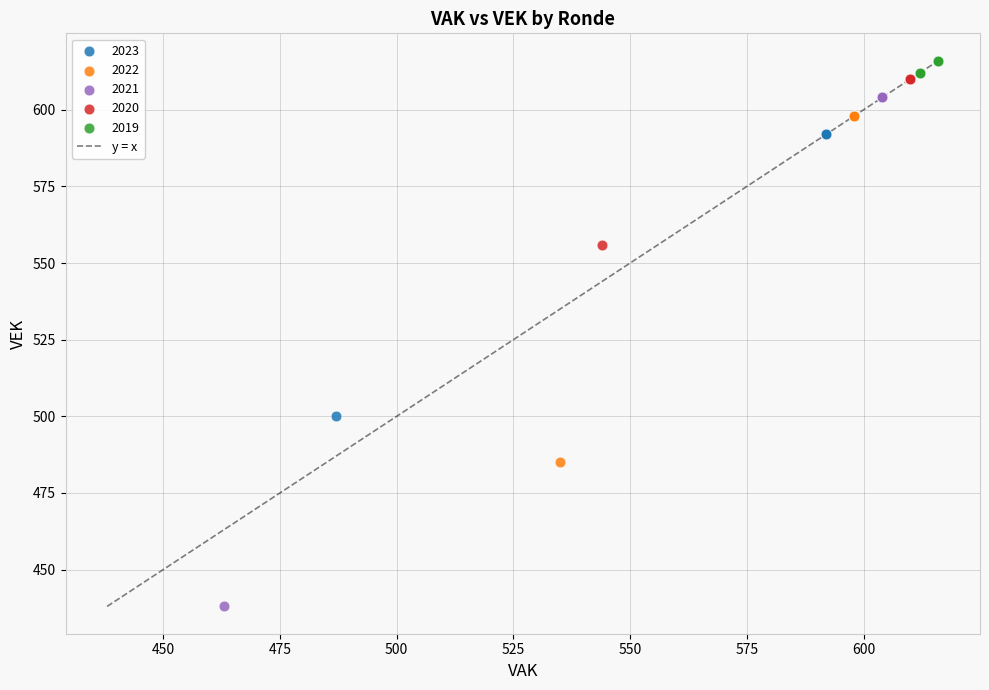

Which series reaches the minimum Y coordinate?

2021